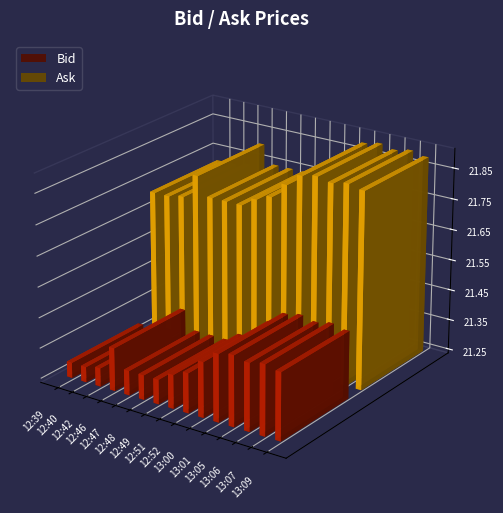

At which label is Ask closest to 21?

12:39